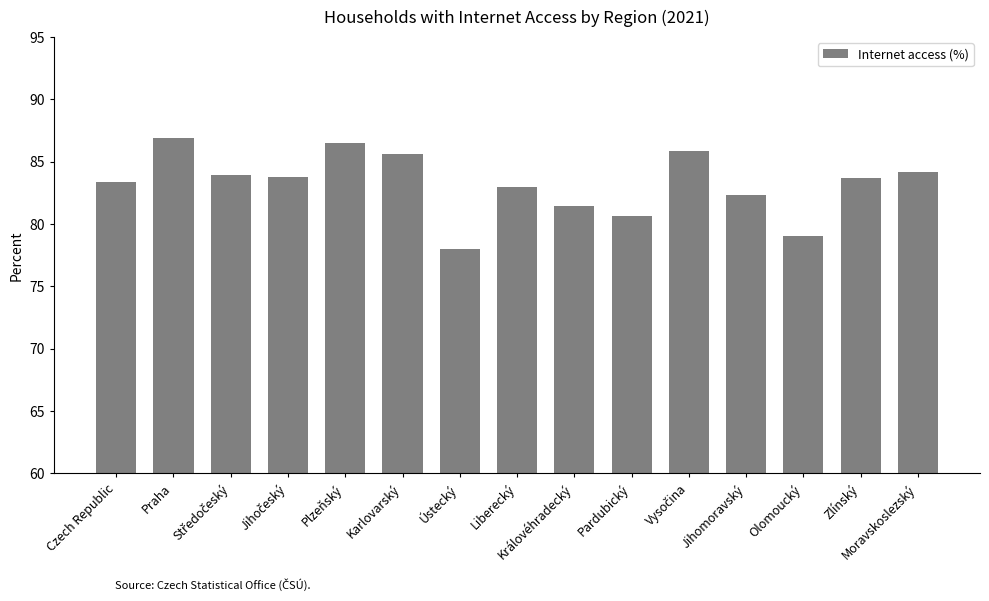

How many bars are there in total?

15